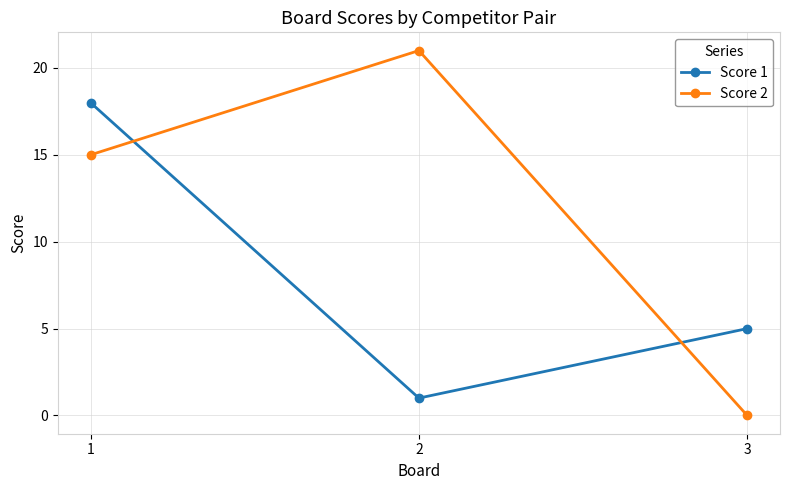

What is the highest value of the Score 2 series?

21